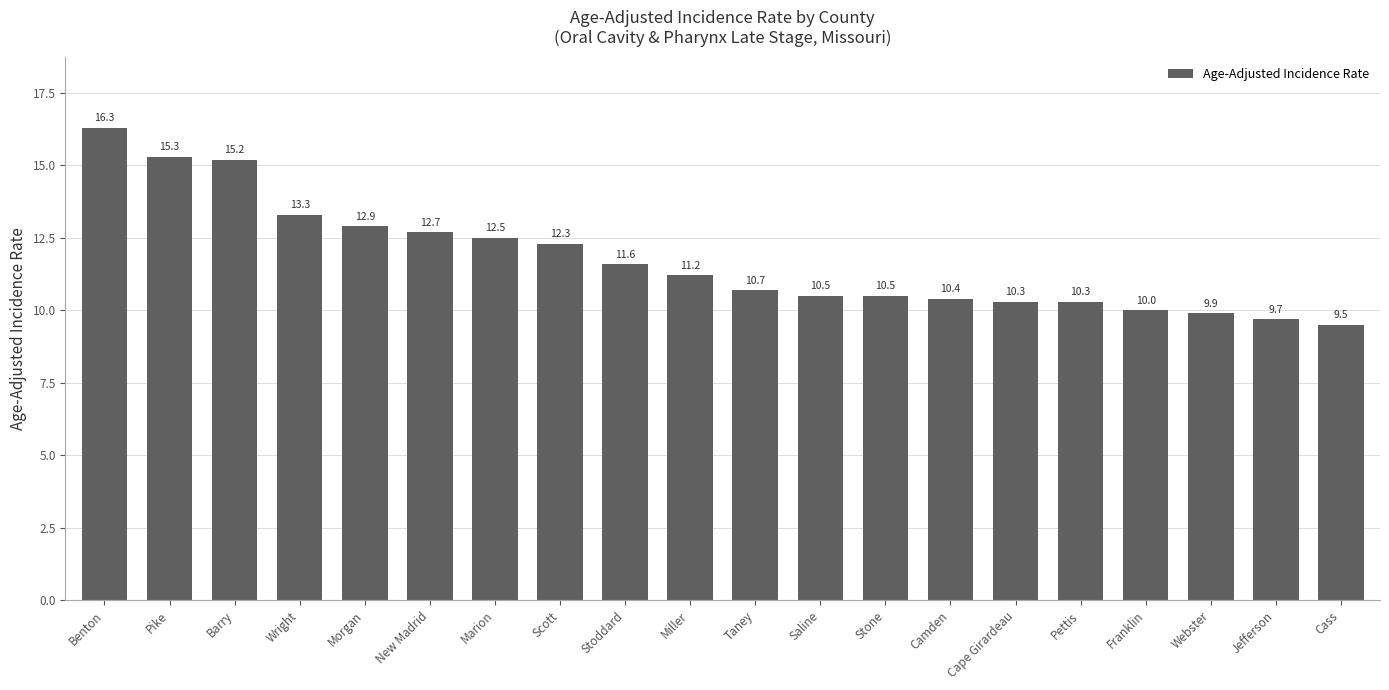

What is the change in value from Saline to Franklin?

-0.5